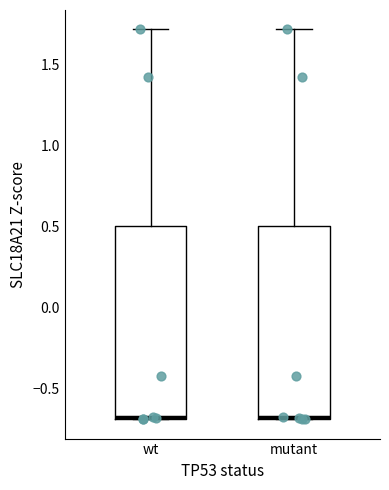

Where is the lower edge of the box for mutant on the y-axis? The values are not printed on the chart, so give them approximately, as read against the axis.

-0.70